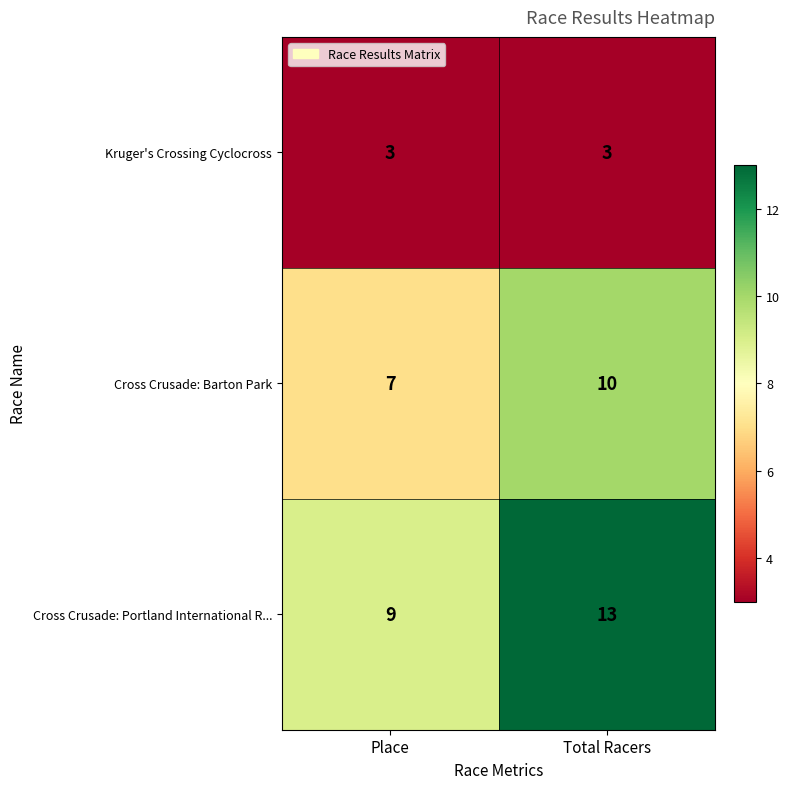

What is the sum of the Cross Crusade: Barton Park values at Total Racers and Place?

17